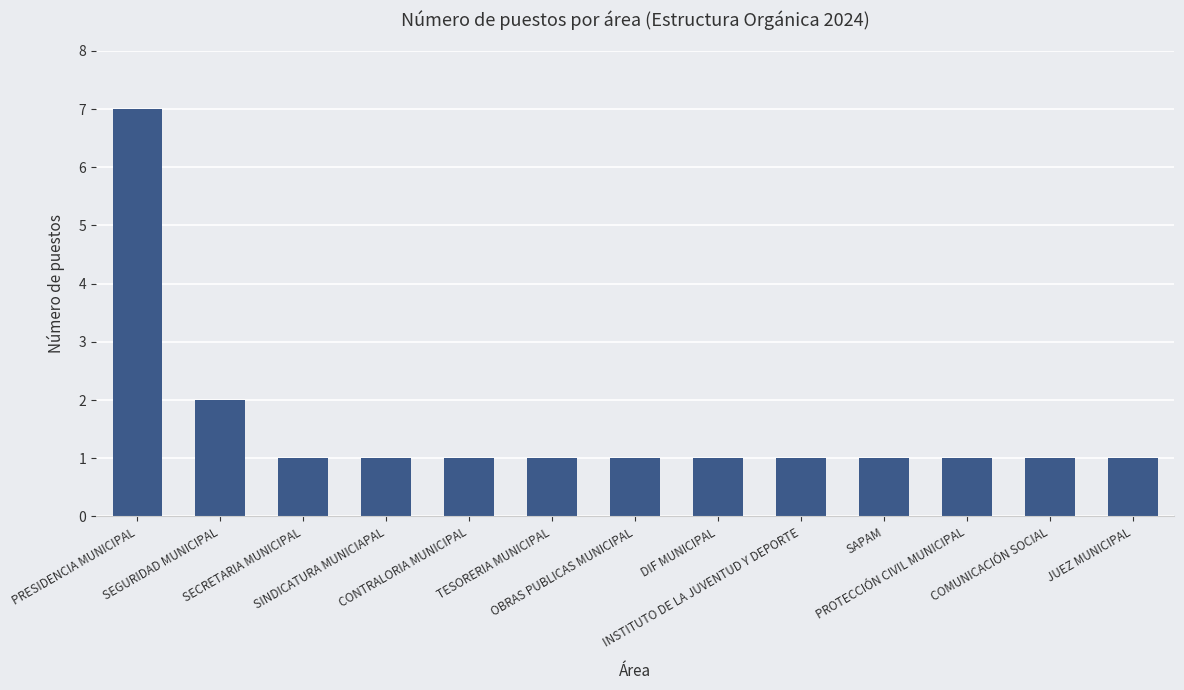

Reading left to right, what are all the values shown in this chart?

7	2	1	1	1	1	1	1	1	1	1	1	1